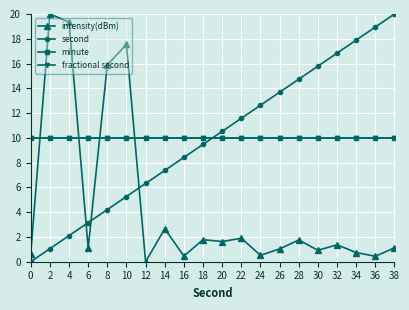

True or false: fractional second and intensity(dBm) cross at least once.

True